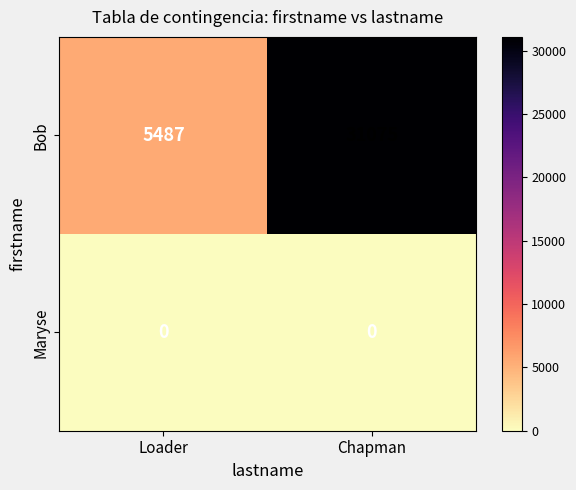

At how many categories does at least one series exceed 15254?

1